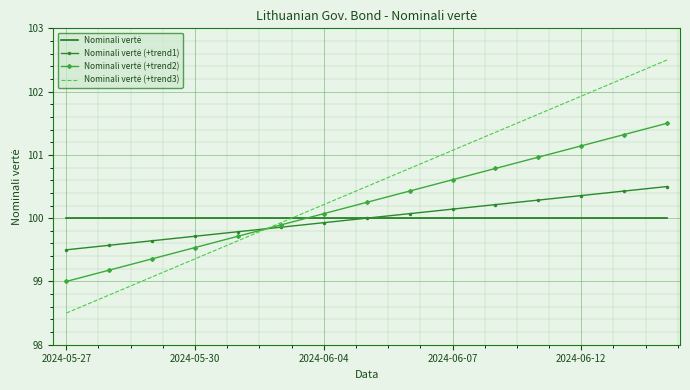

How many data points in Nominali vertė (+trend1) are above 100?

7